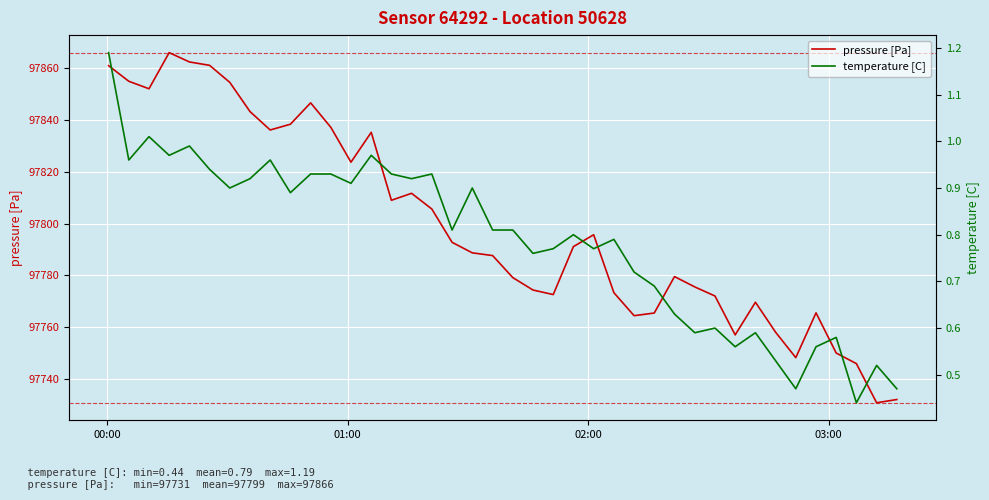

What is the highest value of the pressure [Pa] series?

97865.9